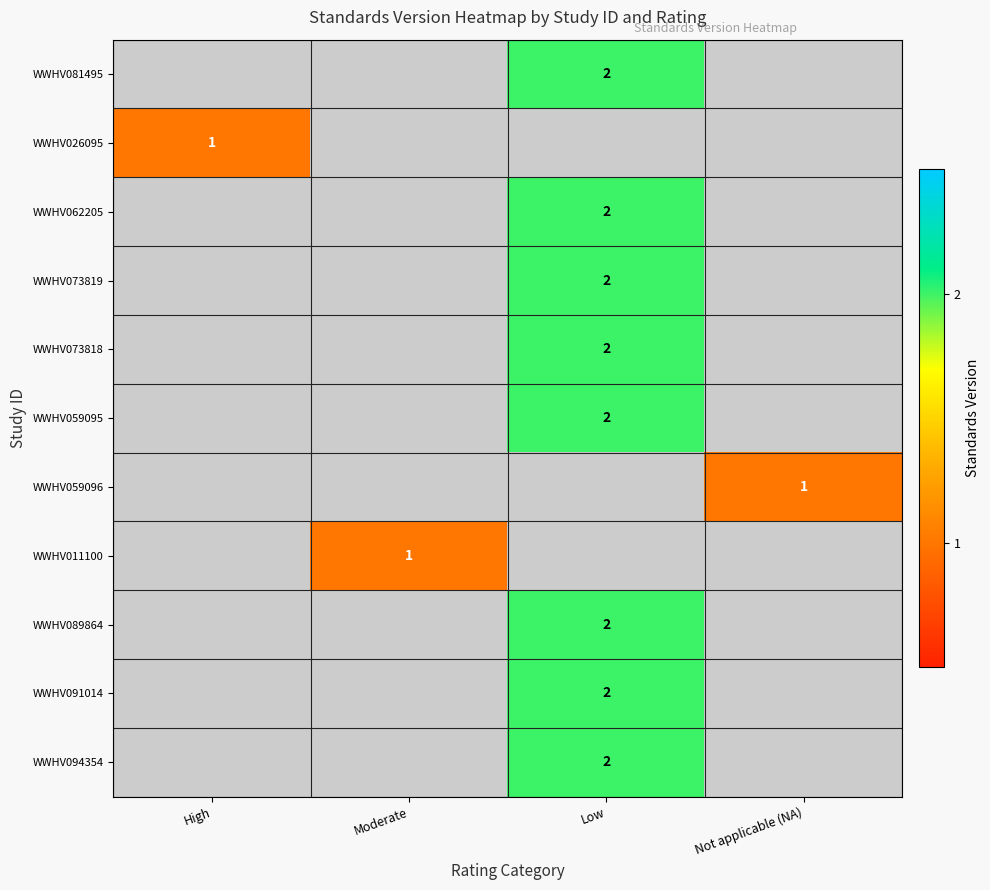

Is it true that WWHV062205 equals 0.9 at Low?

False